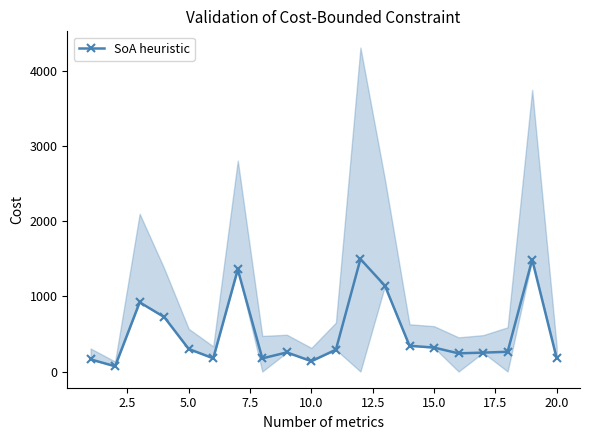

What is the highest value of the SoA heuristic series?

1494.8